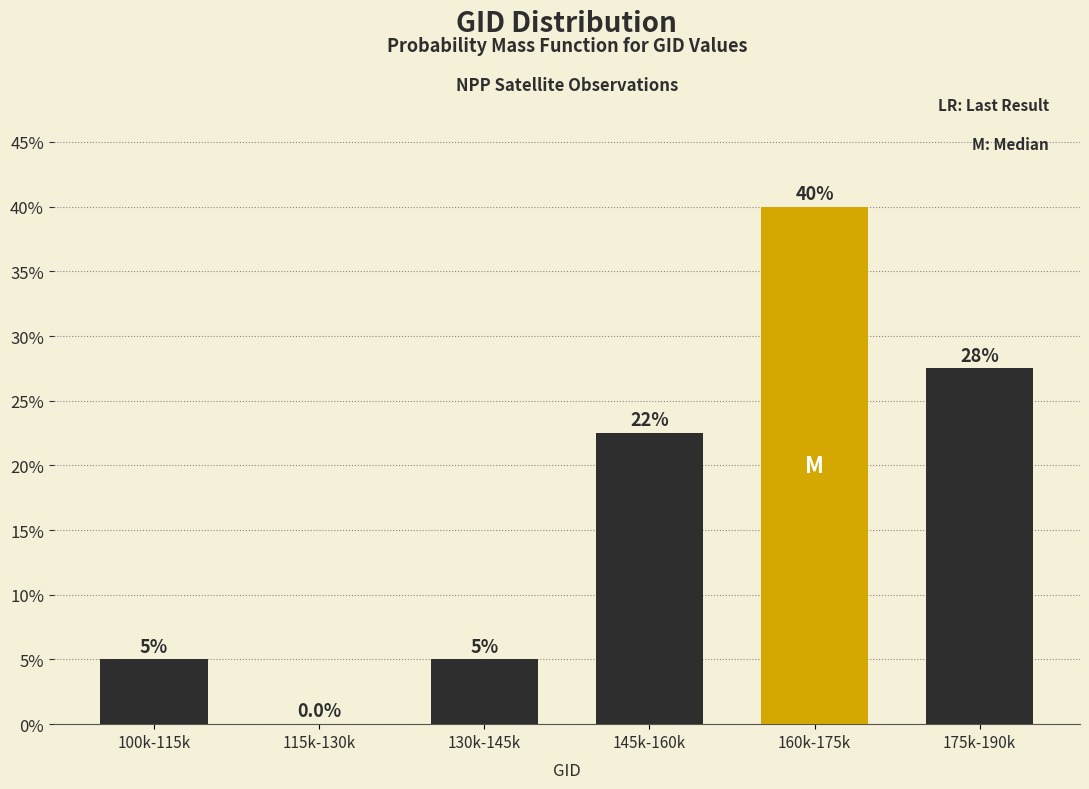

Reading left to right, list all the values displayed in this chart.

100k-115k=5.0	115k-130k=0.0	130k-145k=5.0	145k-160k=22.5	160k-175k=40.0	175k-190k=27.5